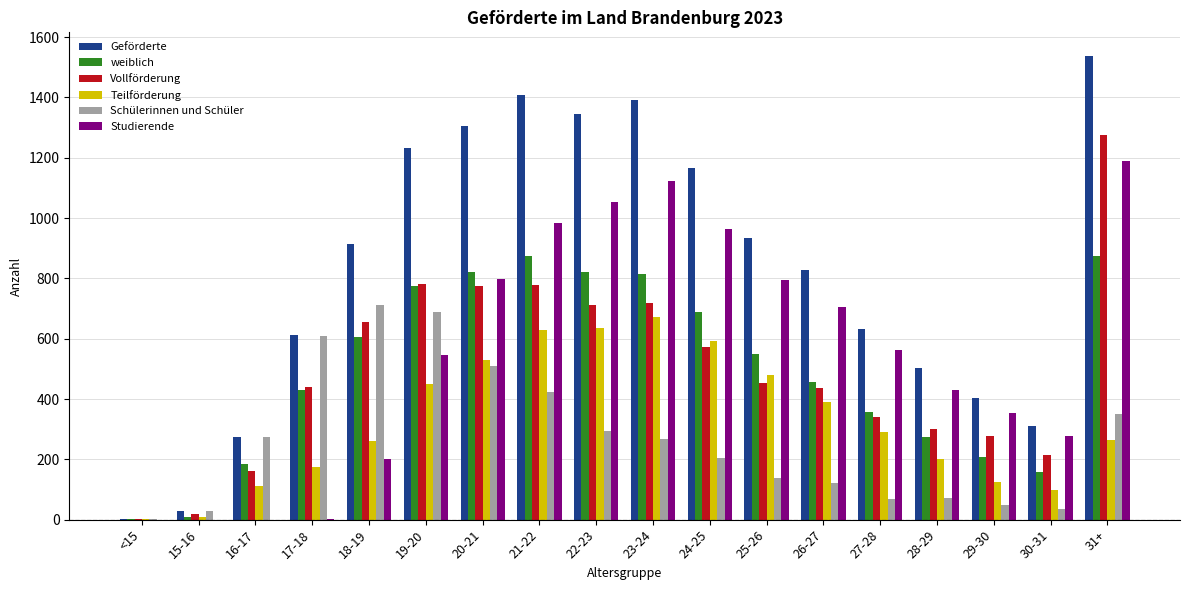

What is the total value across all series at 27-28?

2252